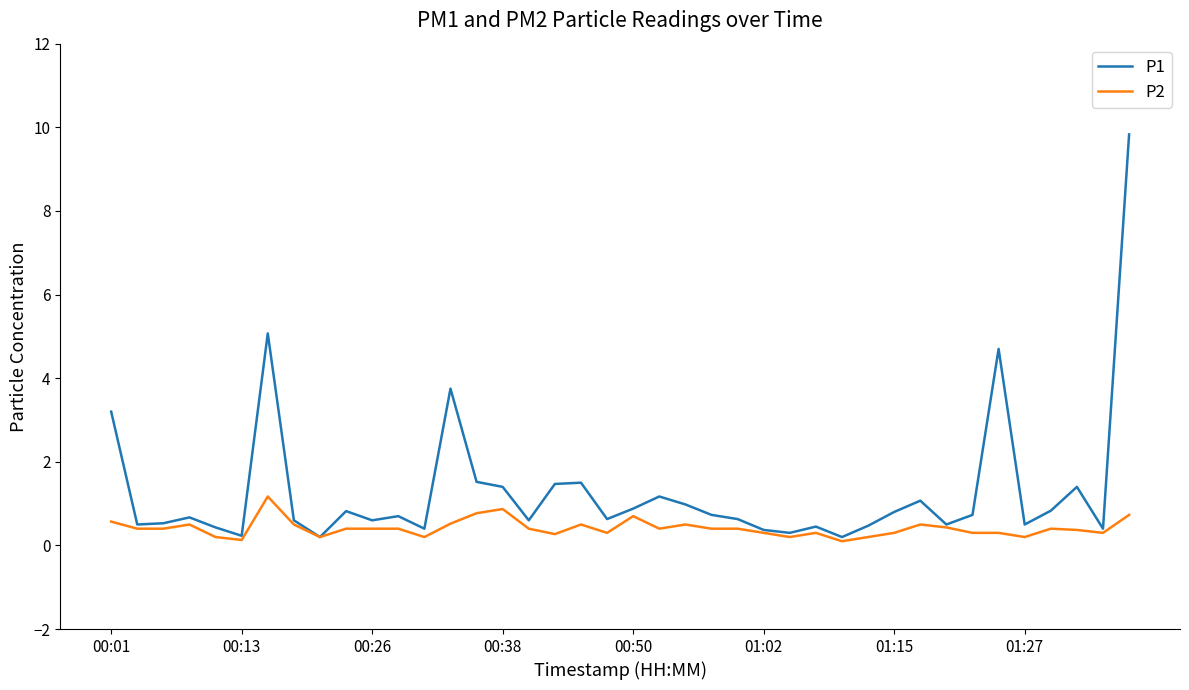

Which series has the widest spread of values?

P1